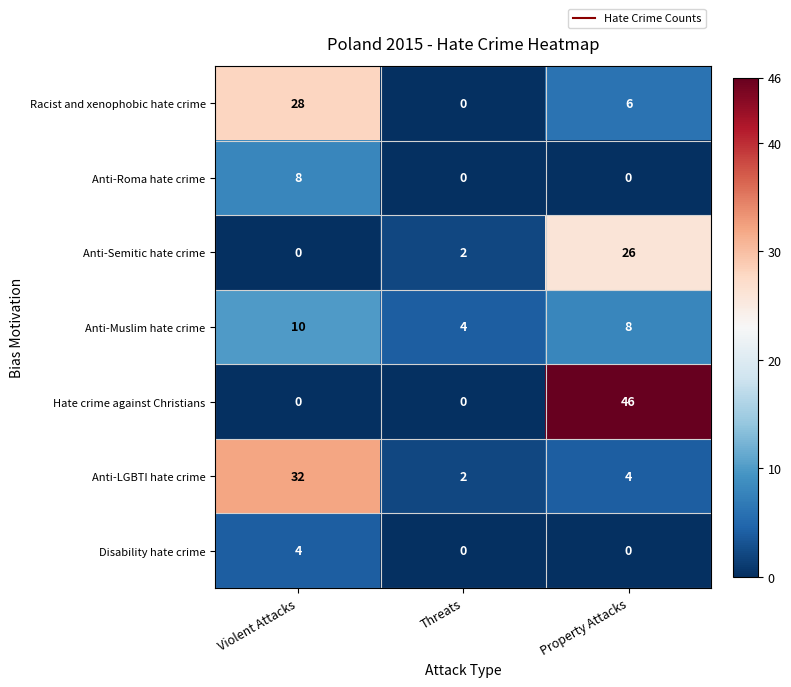

What is the sum of all Anti-Muslim hate crime values?

22